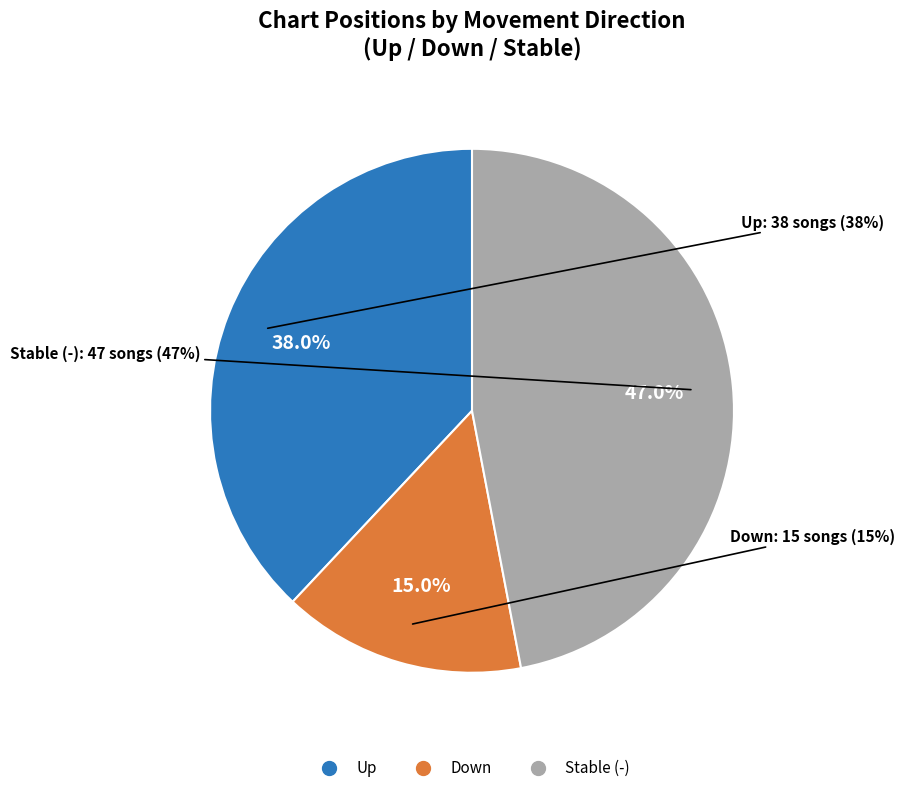

Which category accounts for the majority?

-